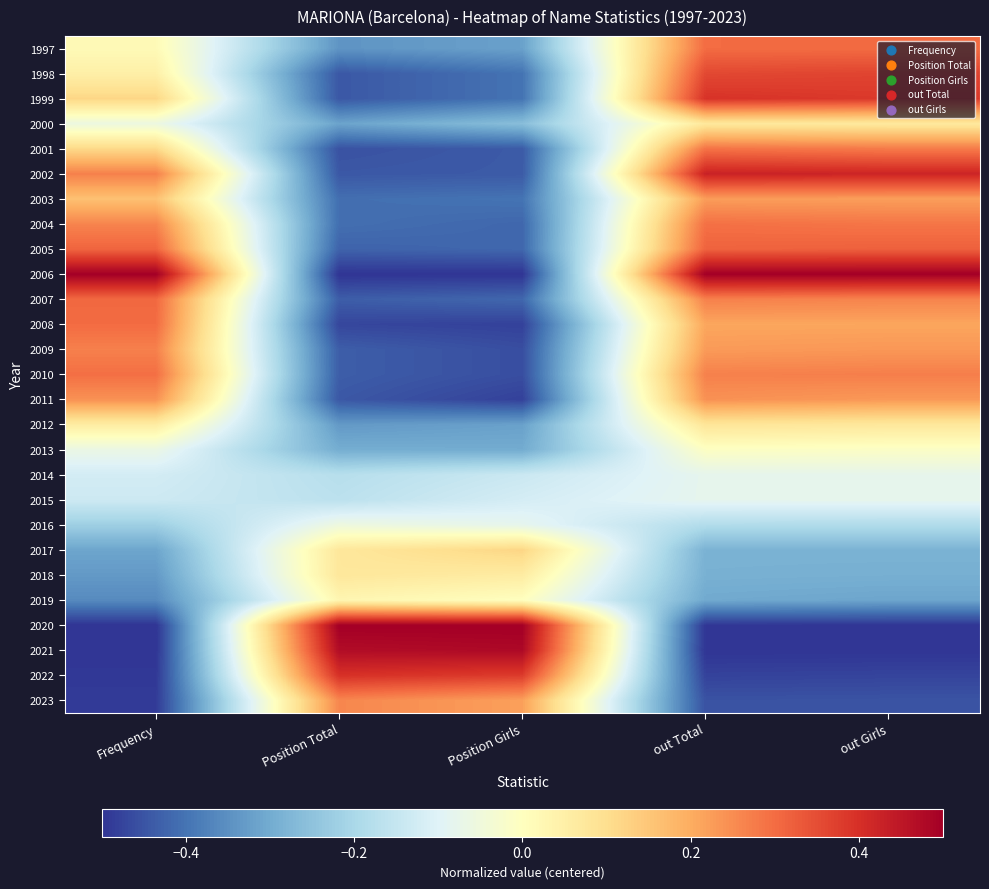

What is the difference between the highest and lowest values at out Girls?

1.0